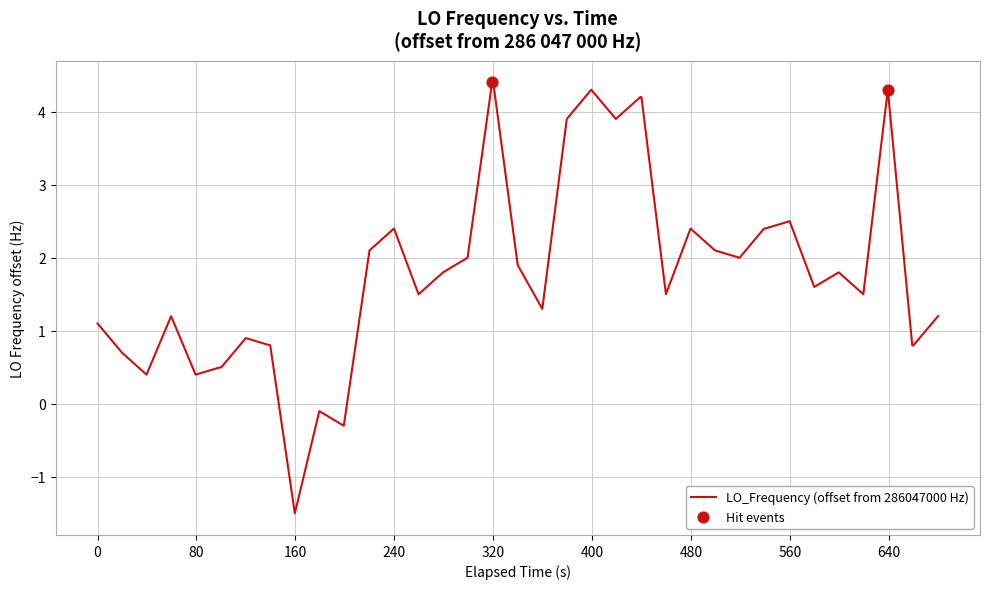

What is the difference between the maximum and minimum values?

5.9